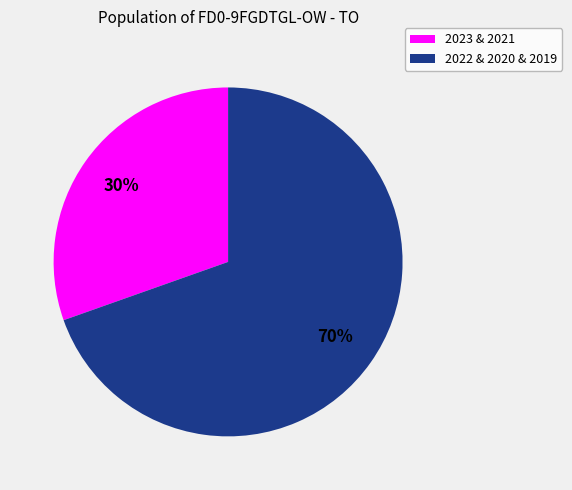

To the nearest percent, what is the average slice percentage?

50%